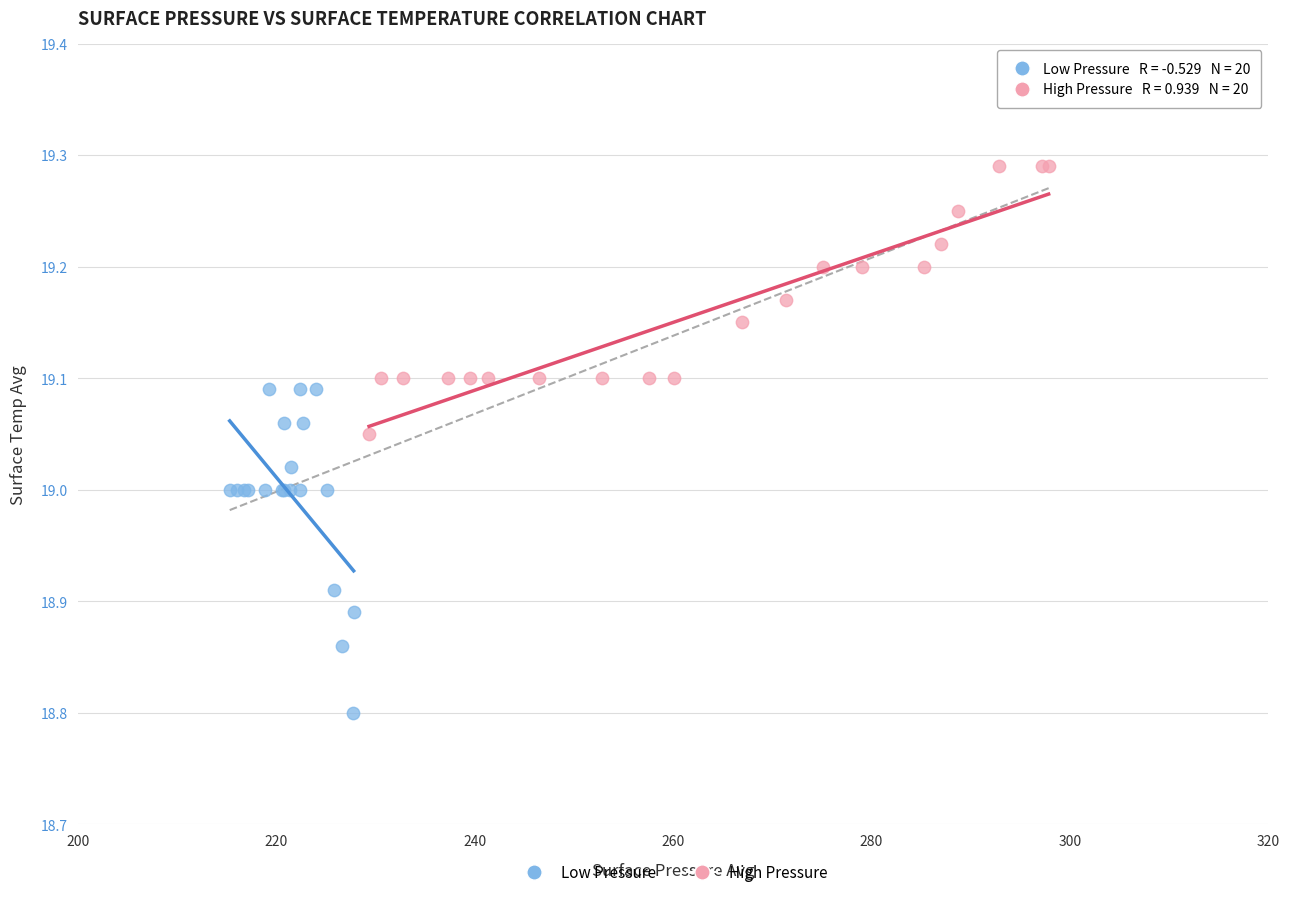

Which series has the widest spread of Y values?

Low Pressure